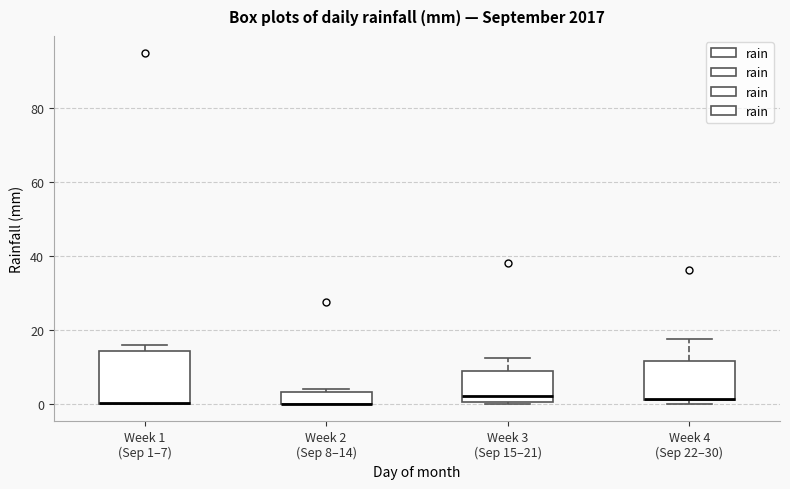

Which box is the tallest, from its lower edge to its upper edge?

Week 1 (Sep 1–7)